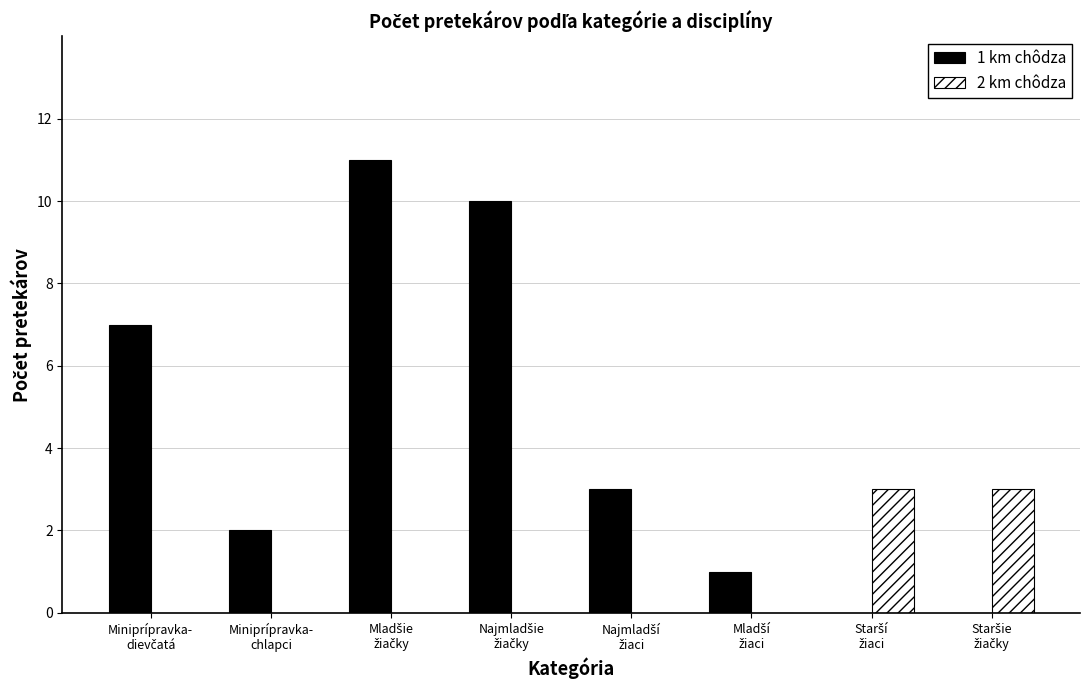

What is the maximum value shown in the chart?

11